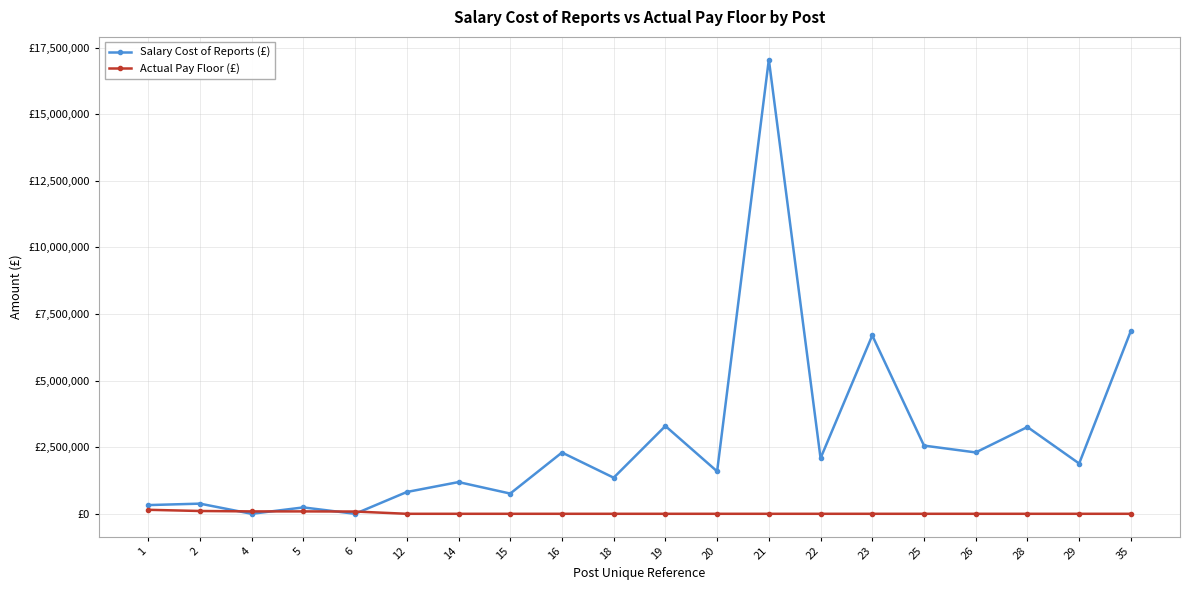

Is this an area chart (filled region under the line)?

No